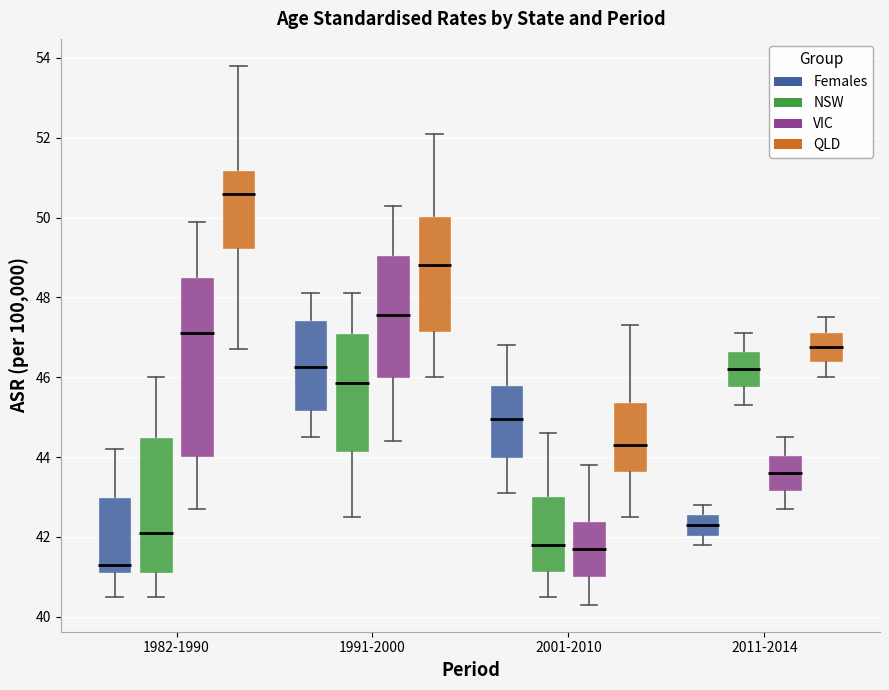

Reading left to right, read every box against the y-axis: the position of its median line, the range the box covers, and the ends of its whiskers. The values are not printed on the chart, so give them approximately, as read against the axis.

1982-1990 (Females): median 41.4, box 41.2 to 43.0, whiskers 40.6 to 44.2
1982-1990 (NSW): median 42.2, box 41.2 to 44.6, whiskers 40.6 to 46.0
1982-1990 (VIC): median 47.2, box 44.0 to 48.6, whiskers 42.8 to 50.0
1982-1990 (QLD): median 50.6, box 49.2 to 51.2, whiskers 46.8 to 53.8
1991-2000 (Females): median 46.2, box 45.2 to 47.4, whiskers 44.6 to 48.2
1991-2000 (NSW): median 45.8, box 44.2 to 47.2, whiskers 42.6 to 48.2
1991-2000 (VIC): median 47.6, box 46.0 to 49.0, whiskers 44.4 to 50.4
1991-2000 (QLD): median 48.8, box 47.2 to 50.0, whiskers 46.0 to 52.2
2001-2010 (Females): median 45.0, box 44.0 to 45.8, whiskers 43.2 to 46.8
2001-2010 (NSW): median 41.8, box 41.2 to 43.0, whiskers 40.6 to 44.6
2001-2010 (VIC): median 41.8, box 41.0 to 42.4, whiskers 40.4 to 43.8
2001-2010 (QLD): median 44.4, box 43.6 to 45.4, whiskers 42.6 to 47.4
2011-2014 (Females): median 42.4, box 42.0 to 42.6, whiskers 41.8 to 42.8
2011-2014 (NSW): median 46.2, box 45.8 to 46.6, whiskers 45.4 to 47.2
2011-2014 (VIC): median 43.6, box 43.2 to 44.0, whiskers 42.8 to 44.6
2011-2014 (QLD): median 46.8, box 46.4 to 47.2, whiskers 46.0 to 47.6